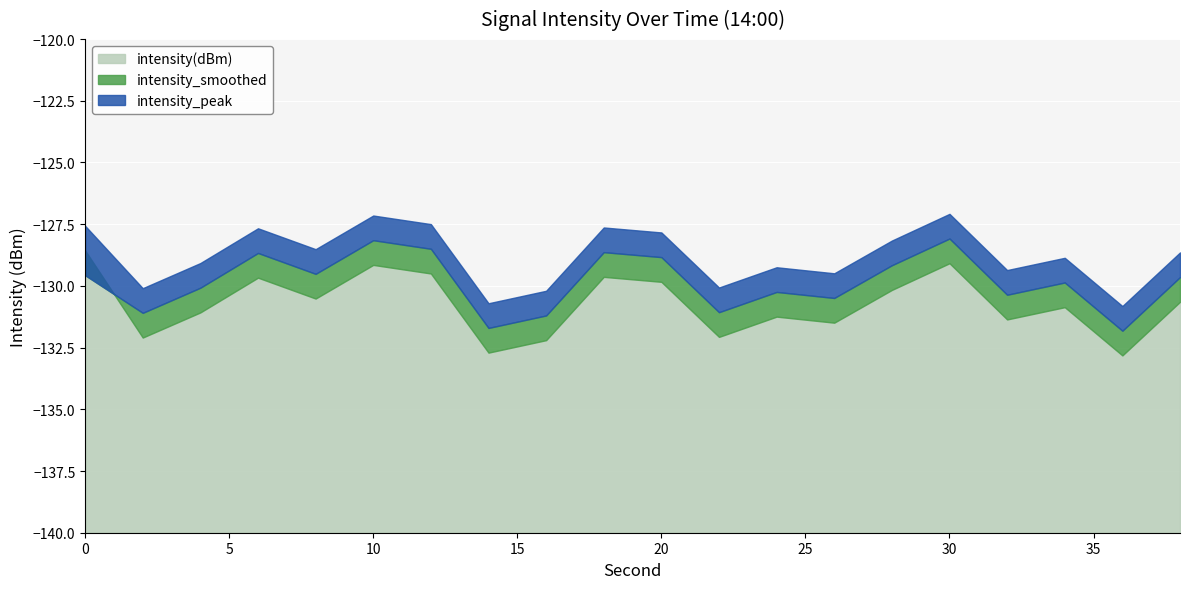

Where is intensity_smoothed nearest to the value -129?

28